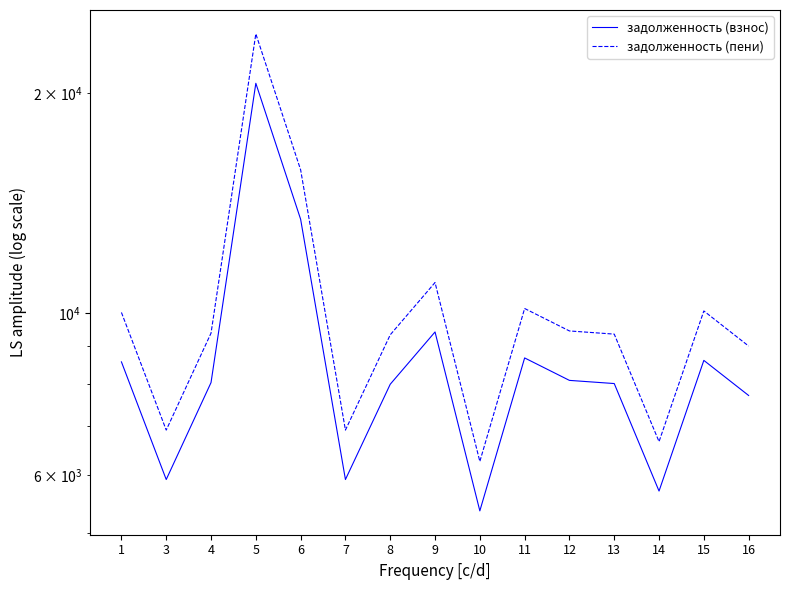

What is the value of the задолженность (взнос) point at the 2nd from the left?

5913.6